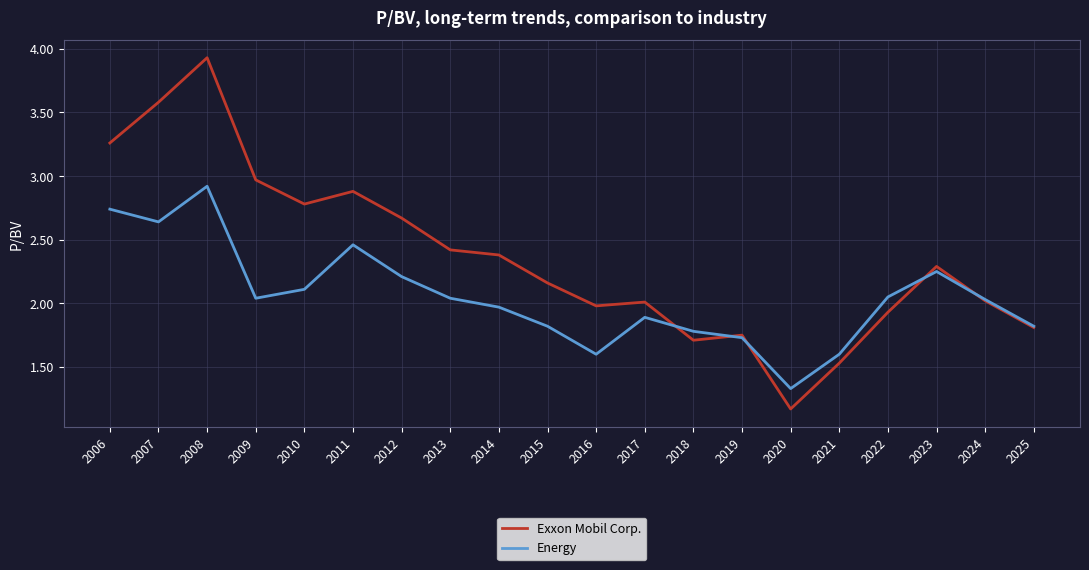

Is the value of Energy at 2009 greater than the value of Exxon Mobil Corp. at 2023?

No